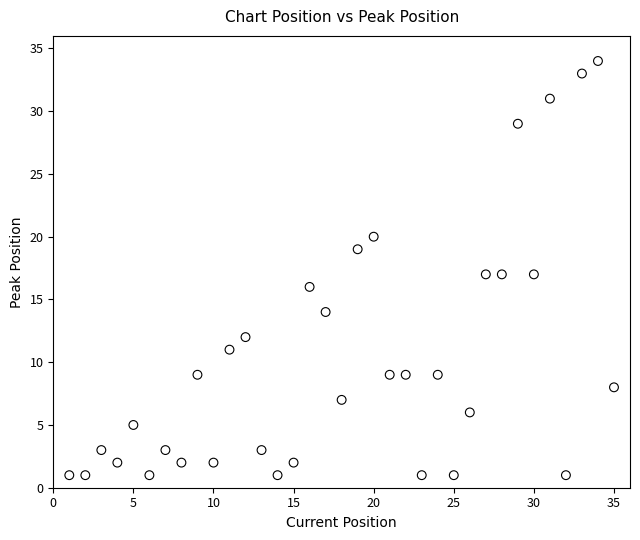

What is the range of X values (max minus min)?

34